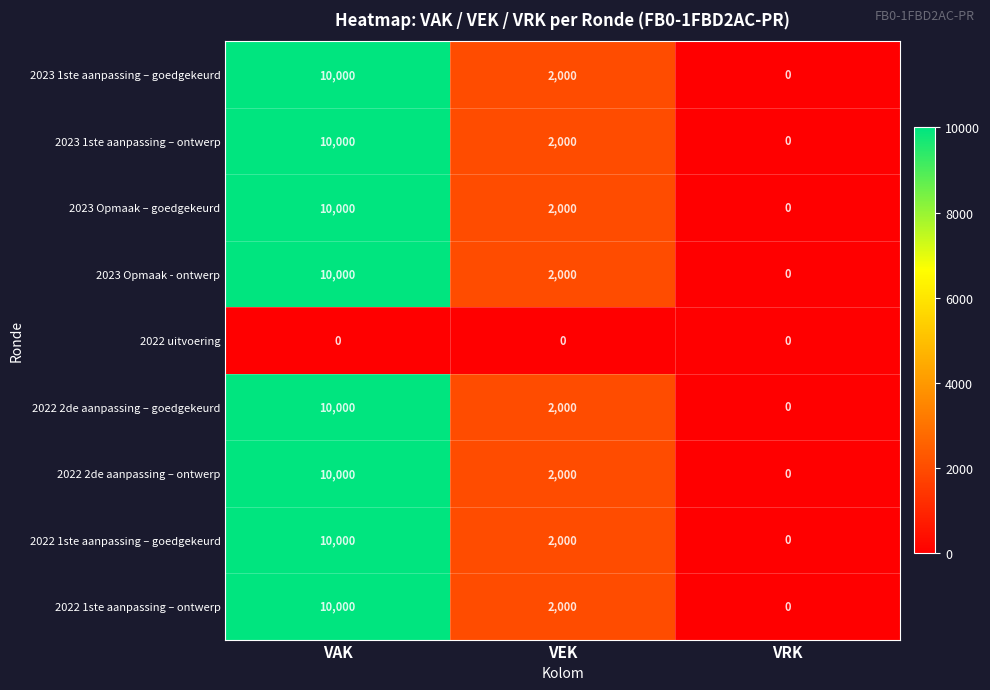

Reading left to right, transcribe all the data shown in this chart.

2023 1ste aanpassing – goedgekeurd: VAK=10000	VEK=2000	VRK=0
2023 1ste aanpassing – ontwerp: VAK=10000	VEK=2000	VRK=0
2023 Opmaak – goedgekeurd: VAK=10000	VEK=2000	VRK=0
2023 Opmaak - ontwerp: VAK=10000	VEK=2000	VRK=0
2022 uitvoering: VAK=0	VEK=0	VRK=0
2022 2de aanpassing – goedgekeurd: VAK=10000	VEK=2000	VRK=0
2022 2de aanpassing – ontwerp: VAK=10000	VEK=2000	VRK=0
2022 1ste aanpassing – goedgekeurd: VAK=10000	VEK=2000	VRK=0
2022 1ste aanpassing – ontwerp: VAK=10000	VEK=2000	VRK=0